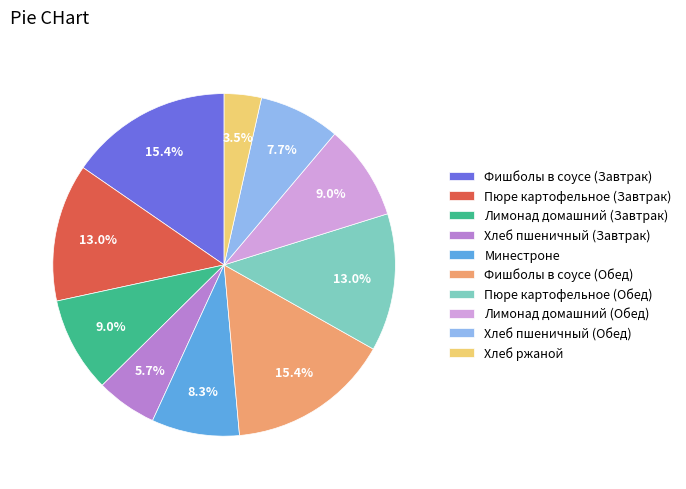

Is it true that Фишболы в соусе (Завтрак) is 15% of the pie?

True